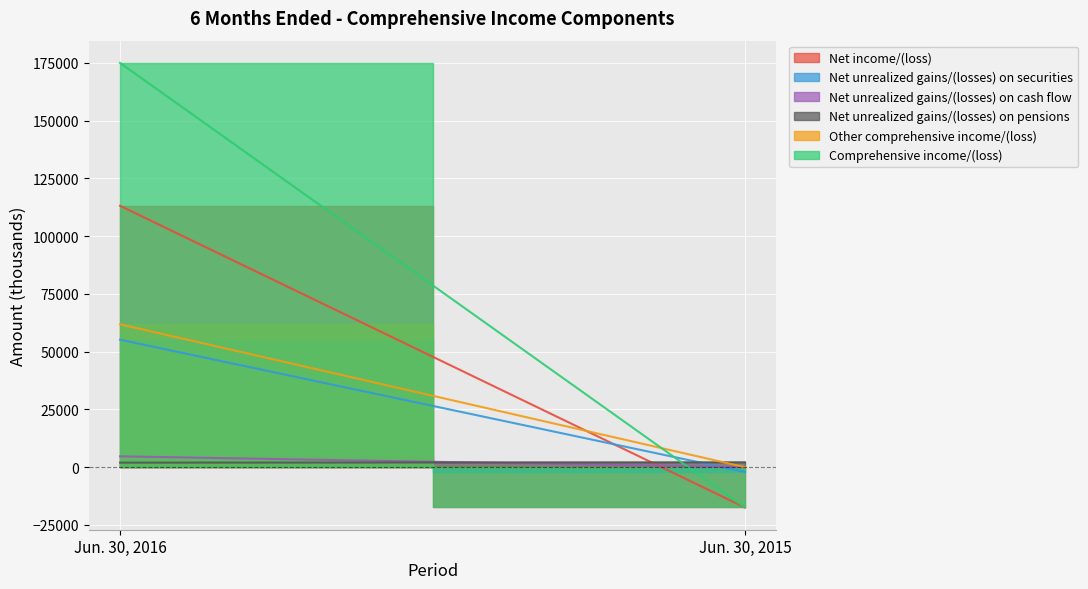

Rank the series at Jun. 30, 2015 from highest to lowest value.

Net unrealized gains/(losses) on pensions, Net unrealized gains/(losses) on cash flow, Other comprehensive income/(loss), Net unrealized gains/(losses) on securities, Net income/(loss), Comprehensive income/(loss)